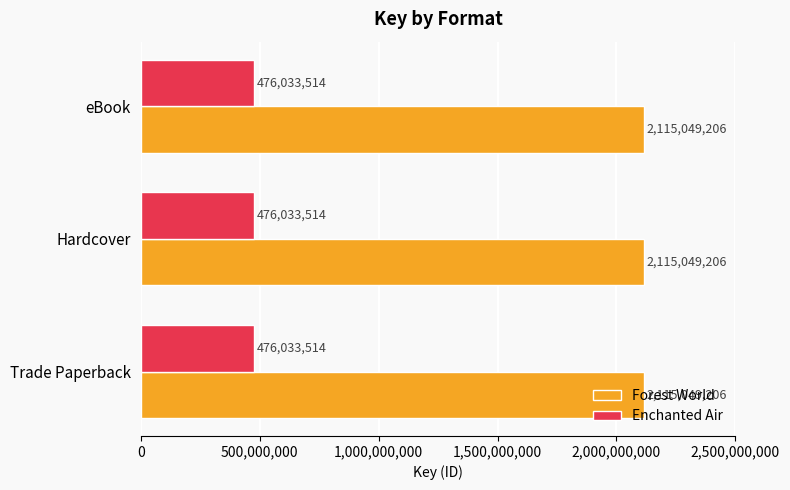

What is the difference between the highest and lowest values at Trade Paperback?

1639015692